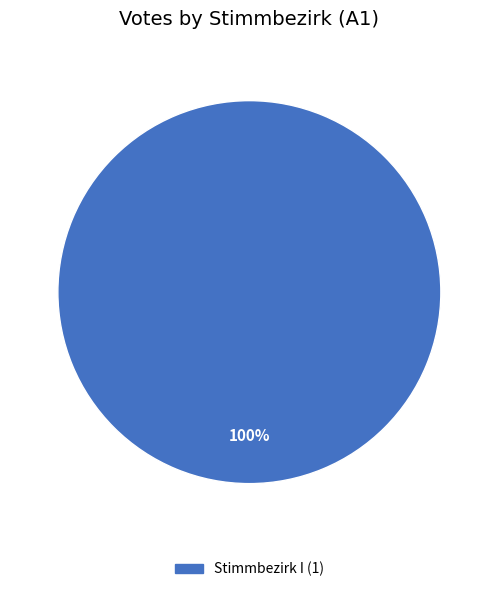

Does any single category account for the majority?

Yes